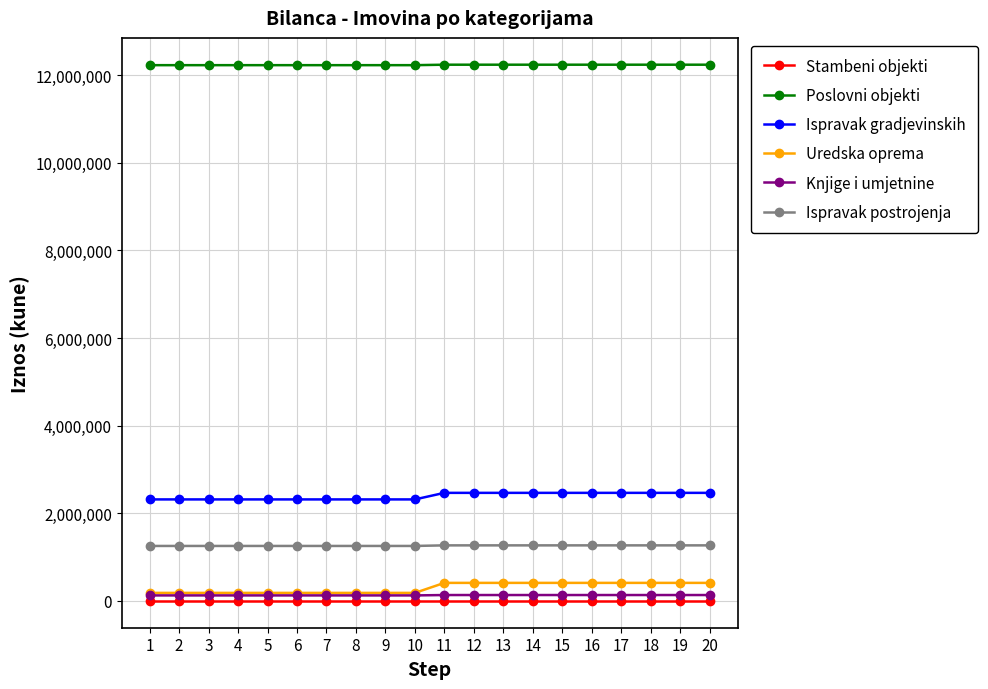

How many lines are shown in the chart?

6